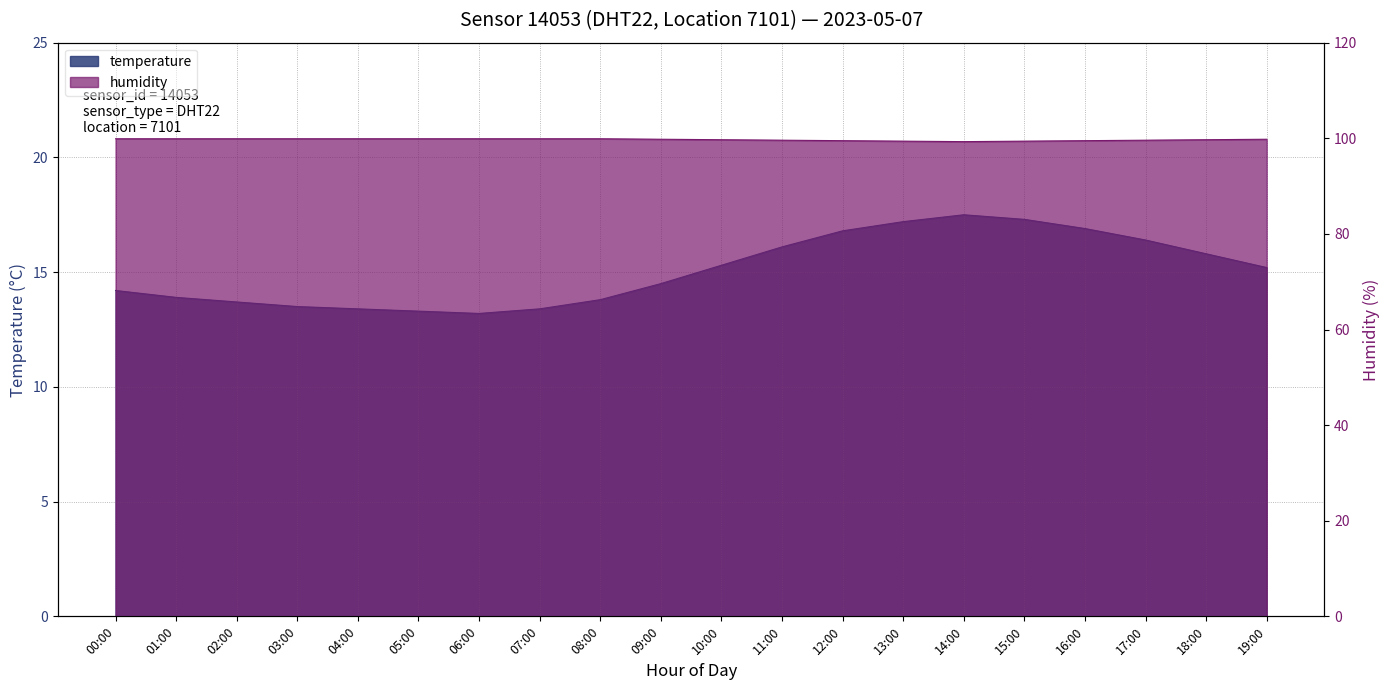

True or false: temperature and humidity cross at least once.

False